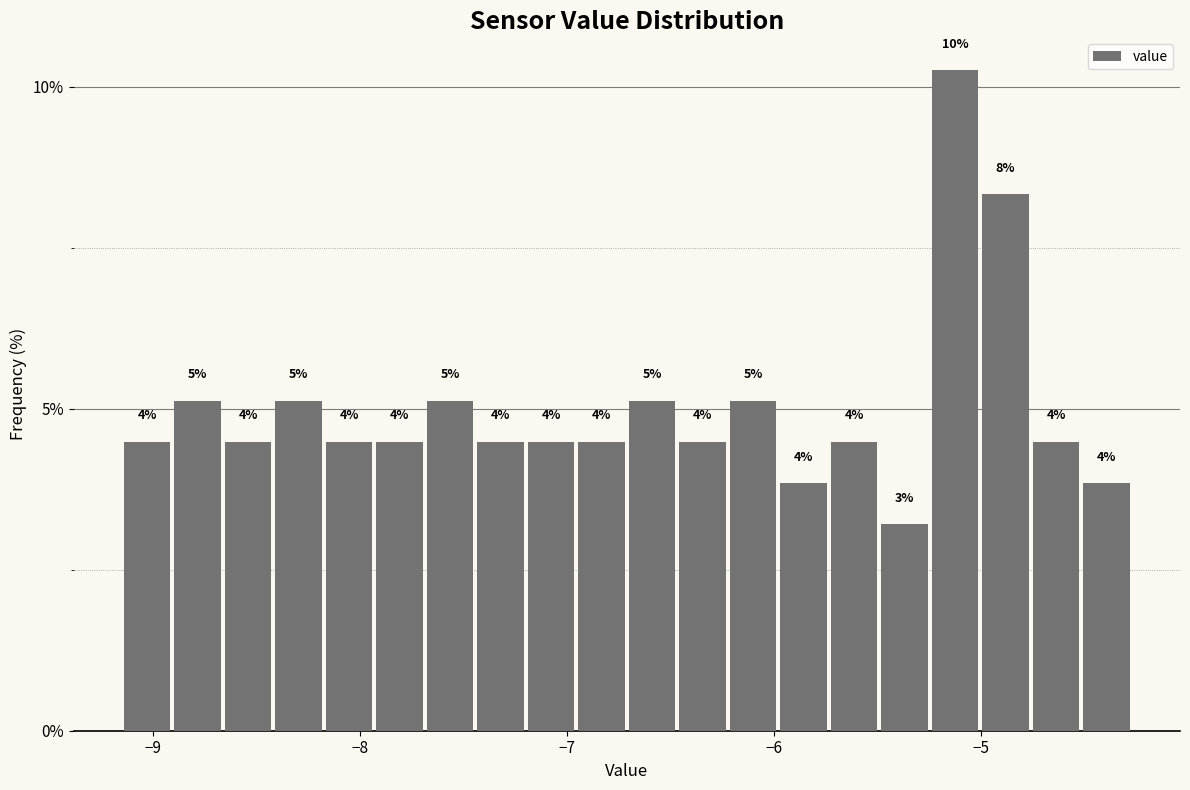

Around what value on the x-axis is the tallest bar? Give the approximate position of its centre, as read against the axis.

-5.1